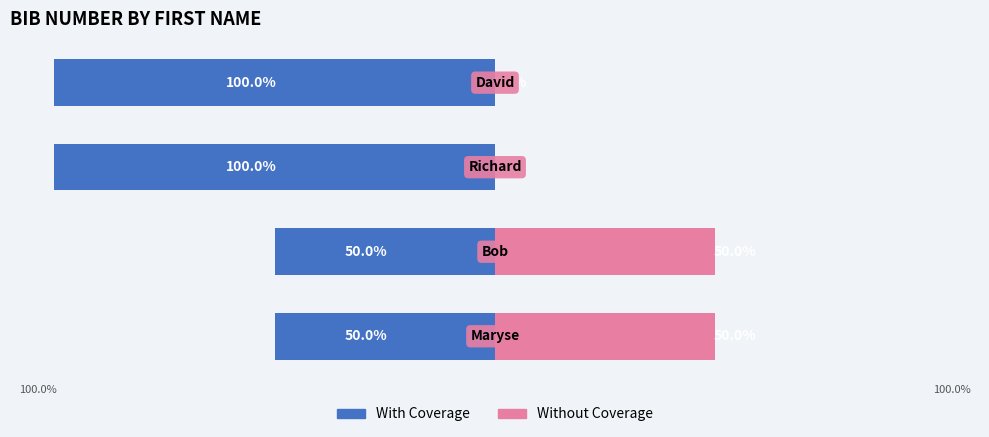

The value of Without Coverage at 1 is 50. True or false?

True